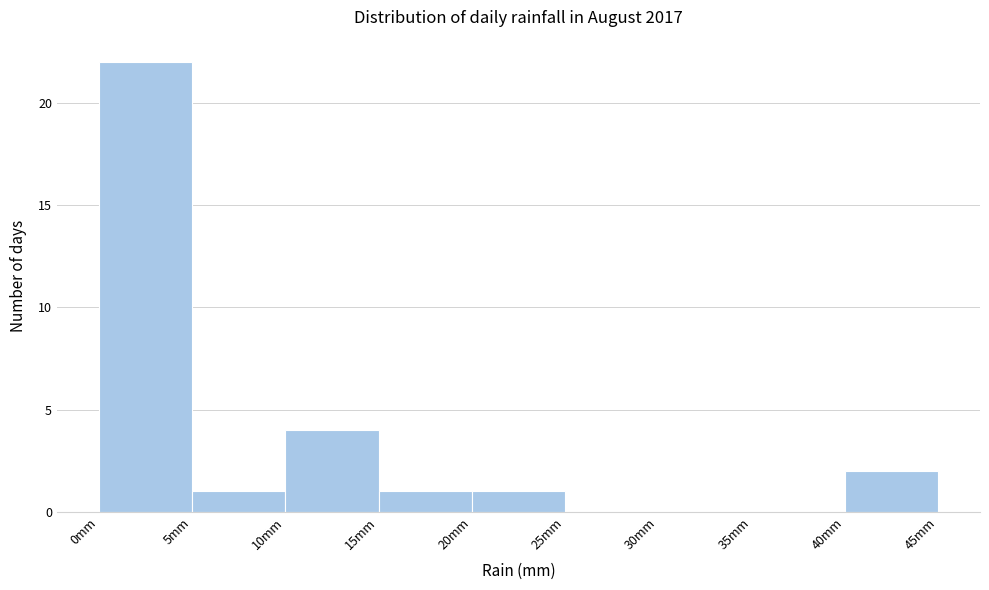

Reading left to right, list every bar in this chart as the range it spans on the x-axis followed by its height. The values are not printed on the chart, so give them approximately, as read against the axis.

0 to 5: 22
5 to 10: 1
10 to 15: 4
15 to 20: 1
20 to 25: 1
25 to 30: 0
30 to 35: 0
35 to 40: 0
40 to 45: 2